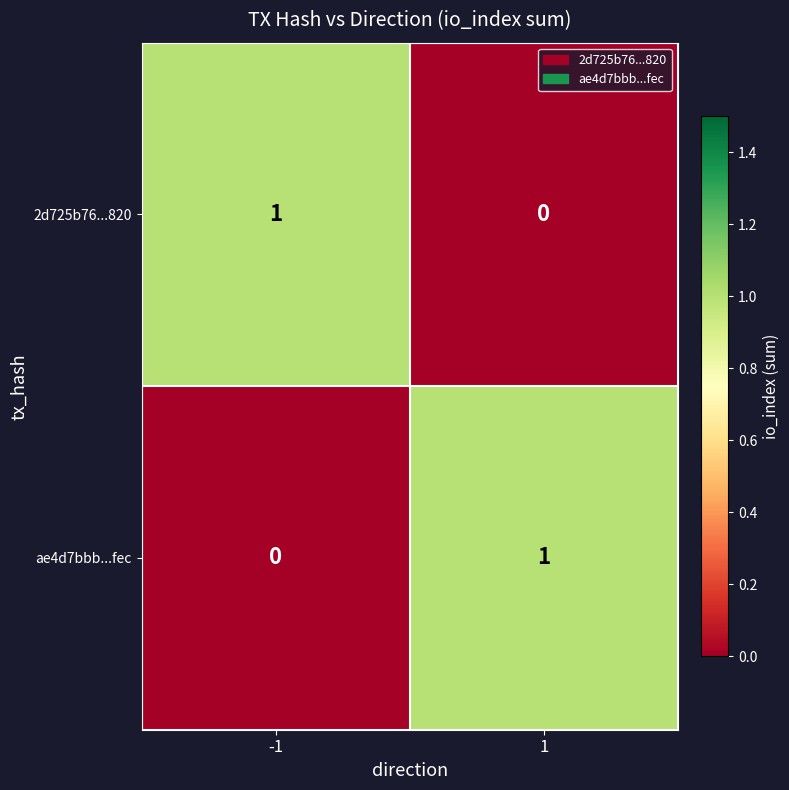

Is the value of ae4d7bbb...fec at -1 greater than the value of 2d725b76...820 at -1?

No